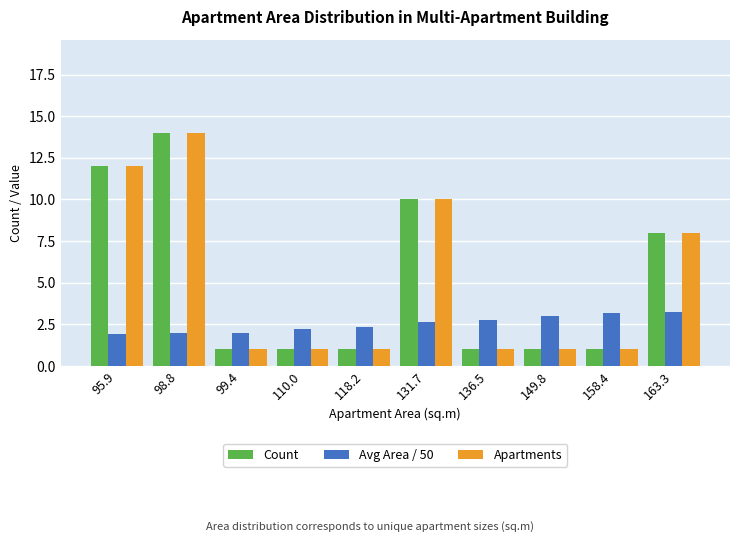

What is the spread (max minus min) of values at 163.3?

4.7